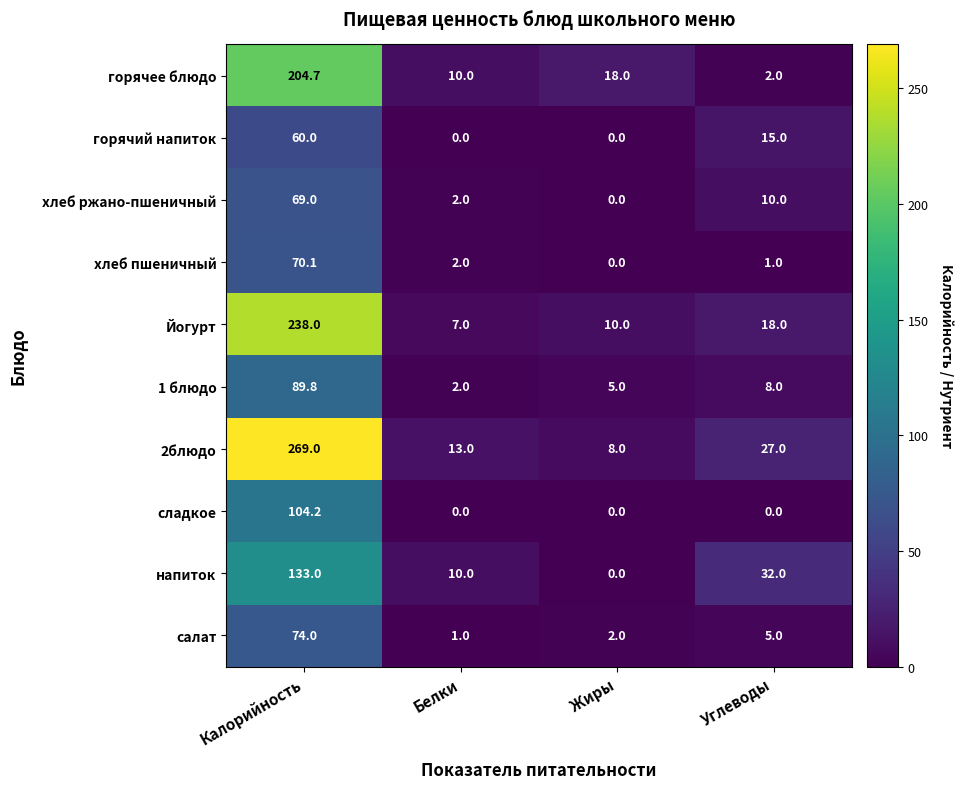

Which series changed the most between Жиры and Углеводы?

напиток